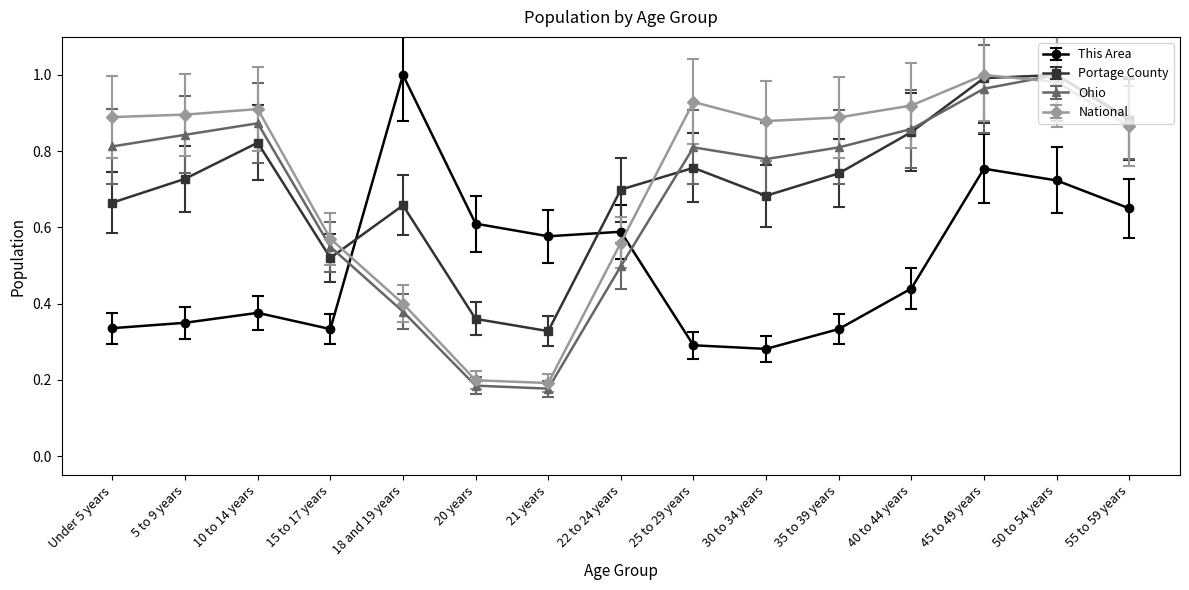

Which series has the largest total across all categories?

National